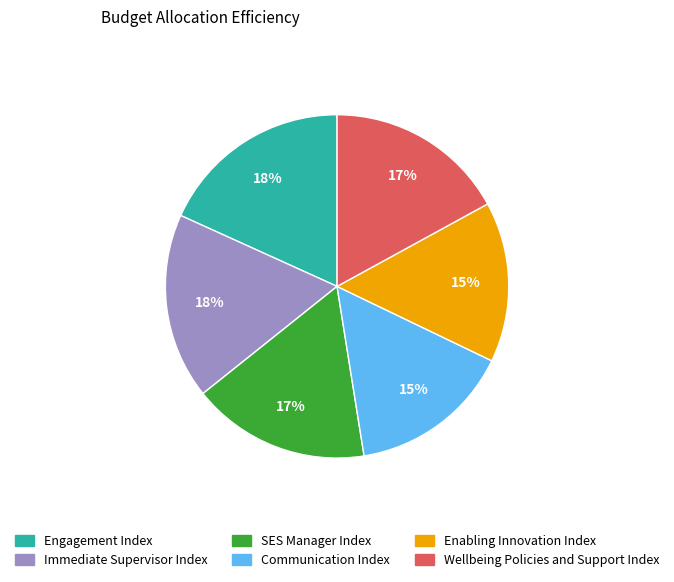

To the nearest percent, what portion does Immediate Supervisor Index represent?

18%